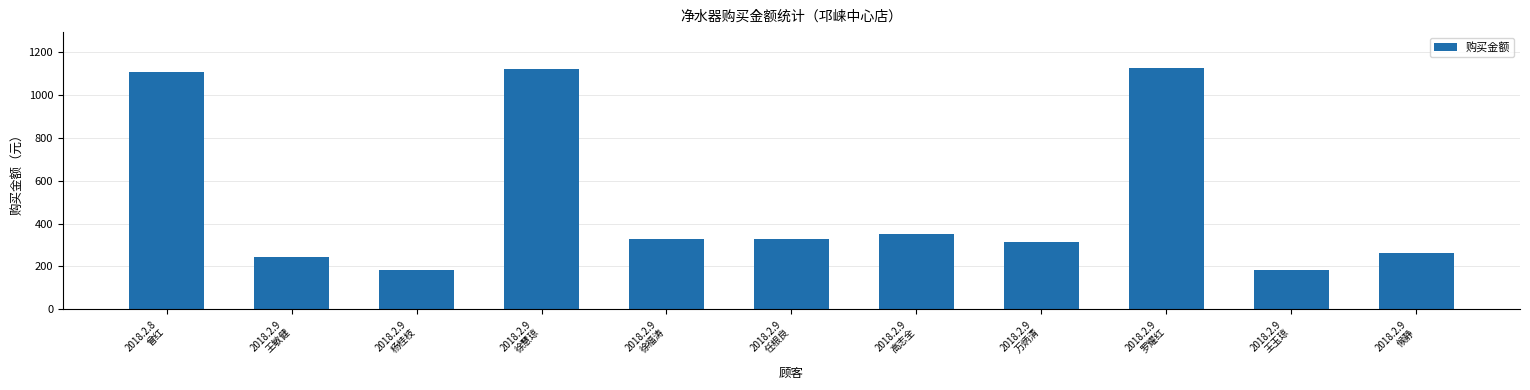

What is the sum of the values at 2018.2.9
候静 and 2018.2.9
任根良?

592.0